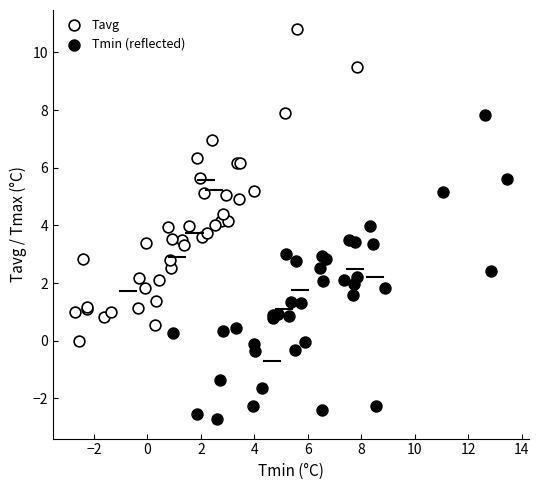

Which series reaches the minimum Y coordinate?

Tmin (reflected)